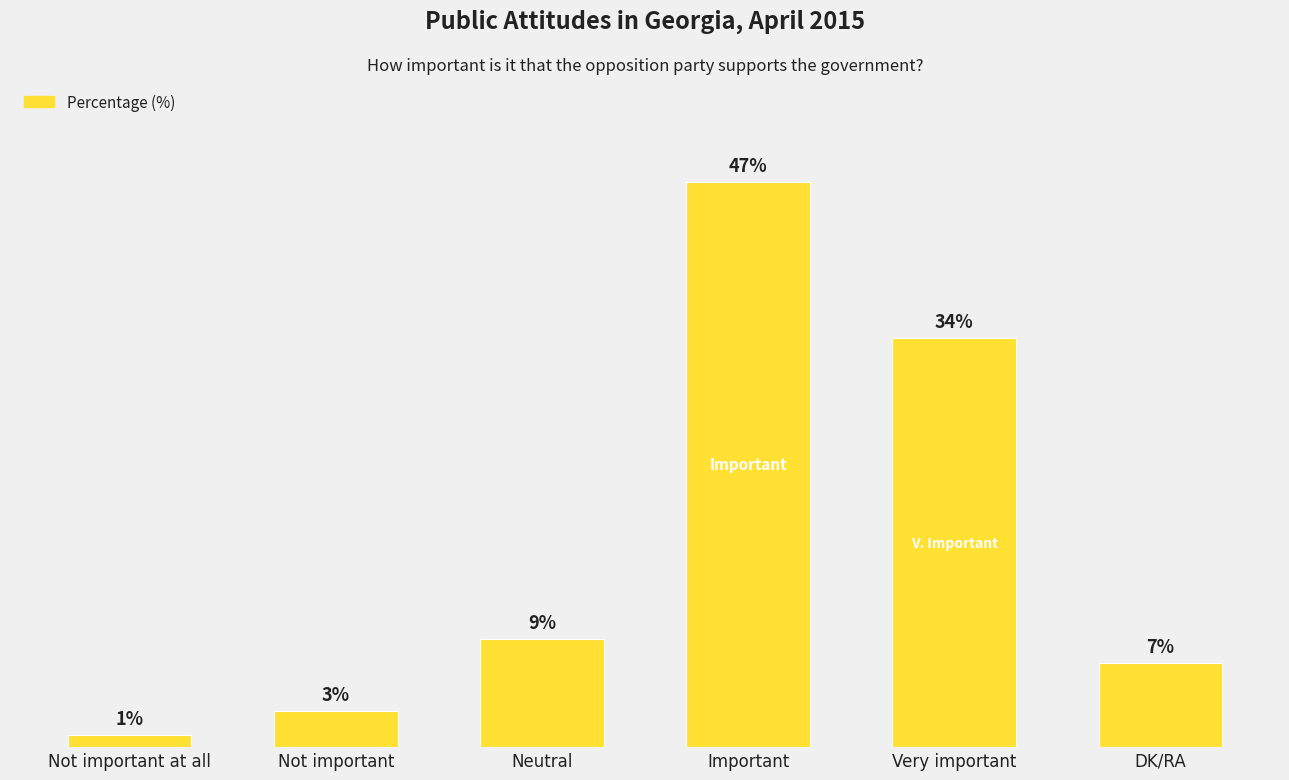

Between Not important and Neutral, which is larger?

Neutral